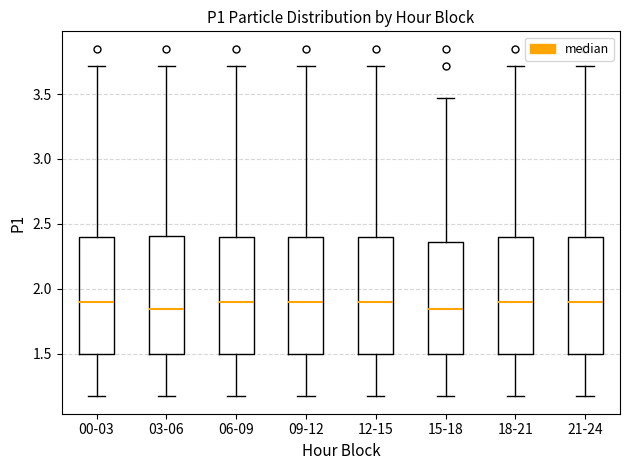

Reading left to right, read every box against the y-axis: the position of its median line, the range the box covers, and the ends of its whiskers. The values are not printed on the chart, so give them approximately, as read against the axis.

00-03: median 1.90, box 1.50 to 2.40, whiskers 1.15 to 3.70
03-06: median 1.85, box 1.50 to 2.40, whiskers 1.15 to 3.70
06-09: median 1.90, box 1.50 to 2.40, whiskers 1.15 to 3.70
09-12: median 1.90, box 1.50 to 2.40, whiskers 1.15 to 3.70
12-15: median 1.90, box 1.50 to 2.40, whiskers 1.15 to 3.70
15-18: median 1.85, box 1.50 to 2.35, whiskers 1.15 to 3.45
18-21: median 1.90, box 1.50 to 2.40, whiskers 1.15 to 3.70
21-24: median 1.90, box 1.50 to 2.40, whiskers 1.15 to 3.70